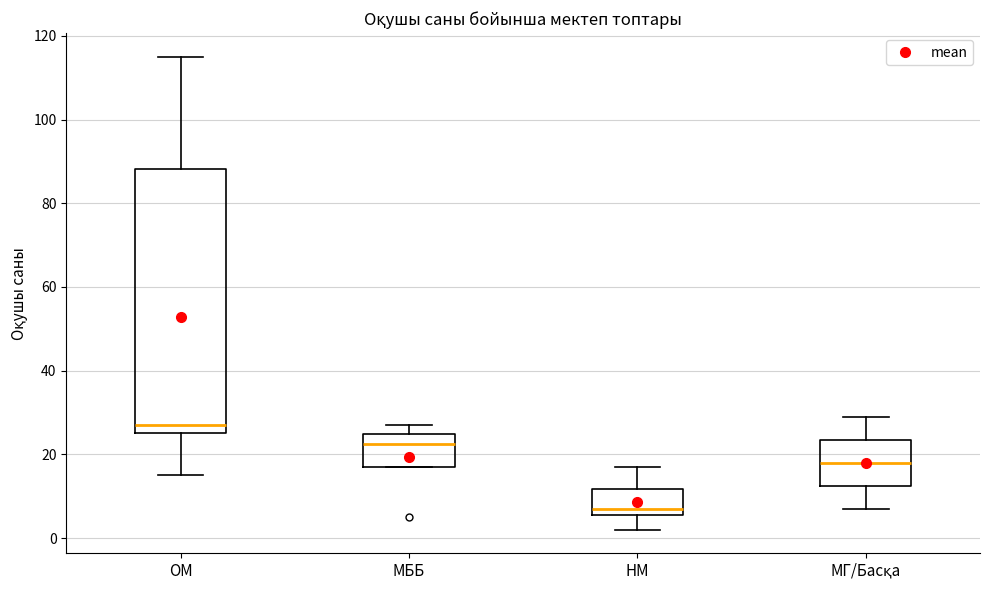

Reading left to right, read every box against the y-axis: the position of its median line, the range the box covers, and the ends of its whiskers. The values are not printed on the chart, so give them approximately, as read against the axis.

ОМ: median 28, box 26 to 88, whiskers 16 to 116
МББ: median 22, box 18 to 24, whiskers 18 to 28
НМ: median 8, box 6 to 12, whiskers 2 to 18
МГ/Басқа: median 18, box 12 to 24, whiskers 8 to 30